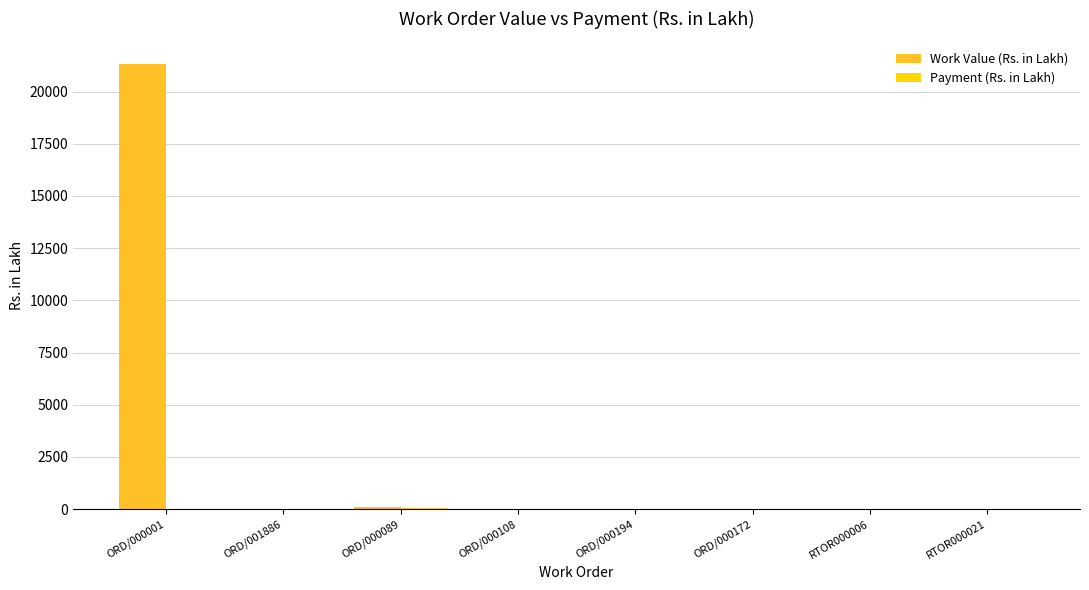

How many values in the Work Value (Rs. in Lakh) series exceed 9?

4